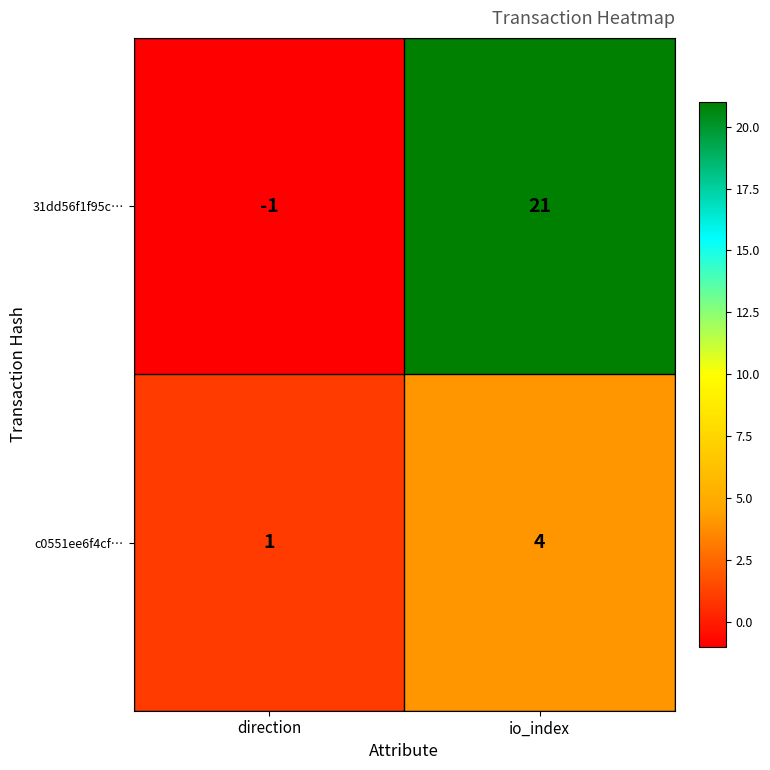

At which category is the sum across all series the highest?

io_index